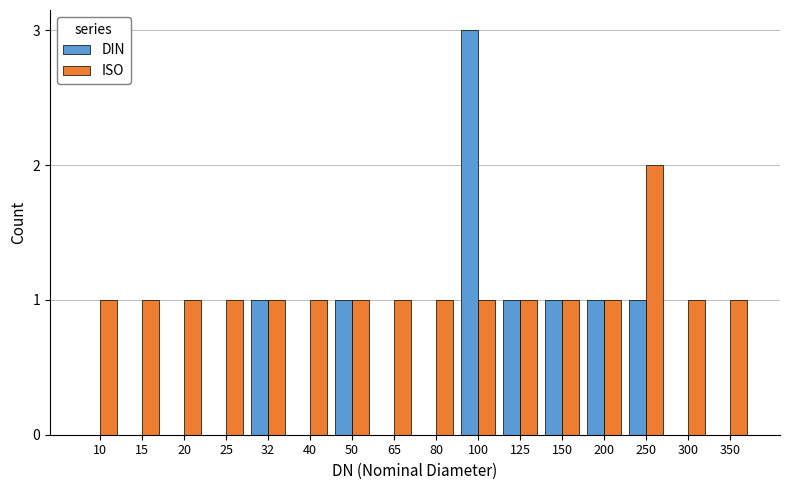

Which category has the highest value across all series?

100